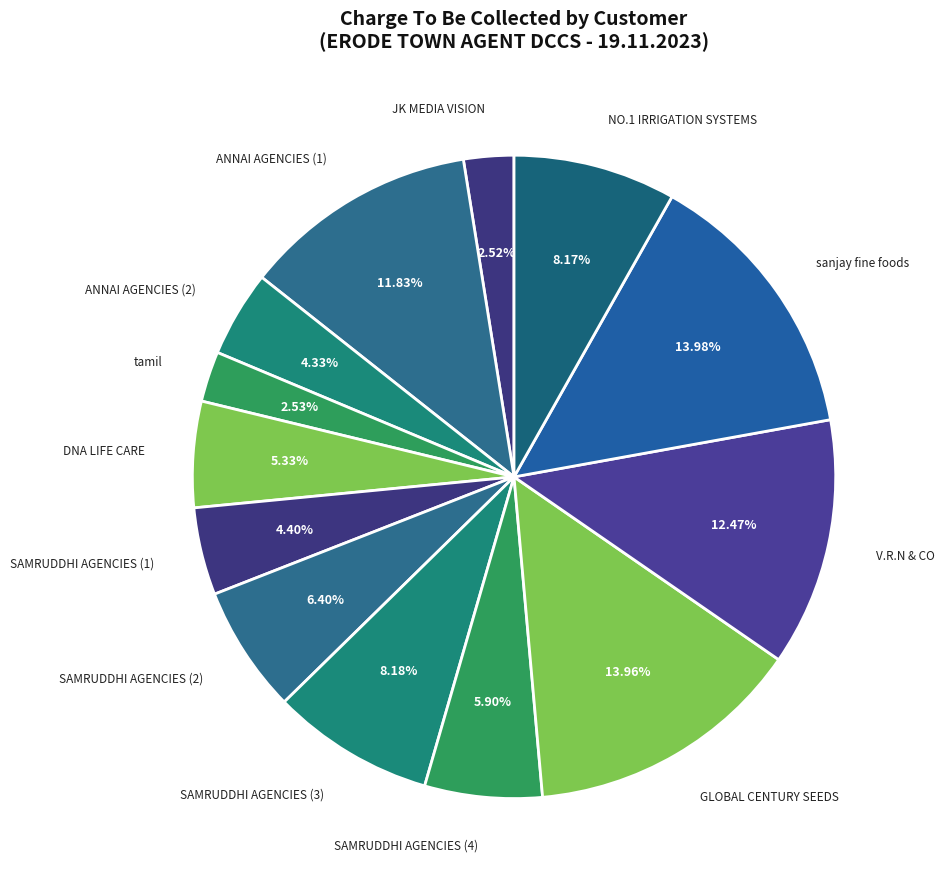

What is the smallest slice in the pie chart?

JK MEDIA VISION